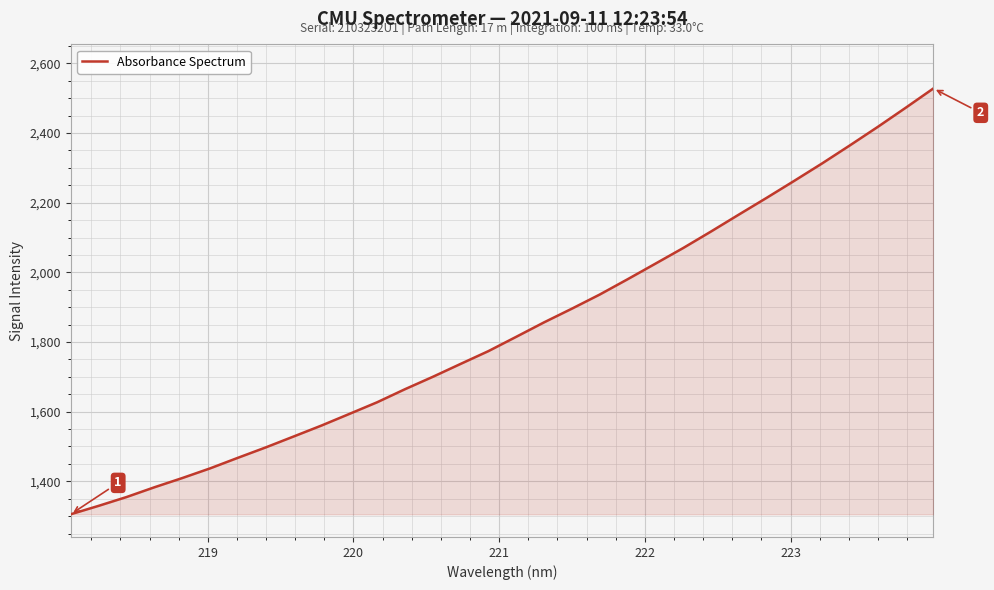

How many lines are shown in the chart?

1